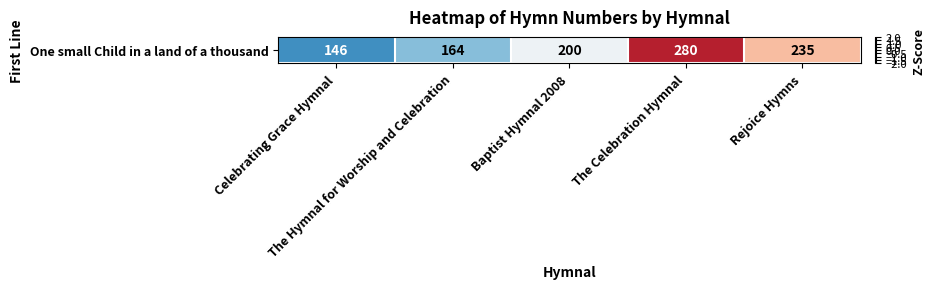

How many values are below 0?

3